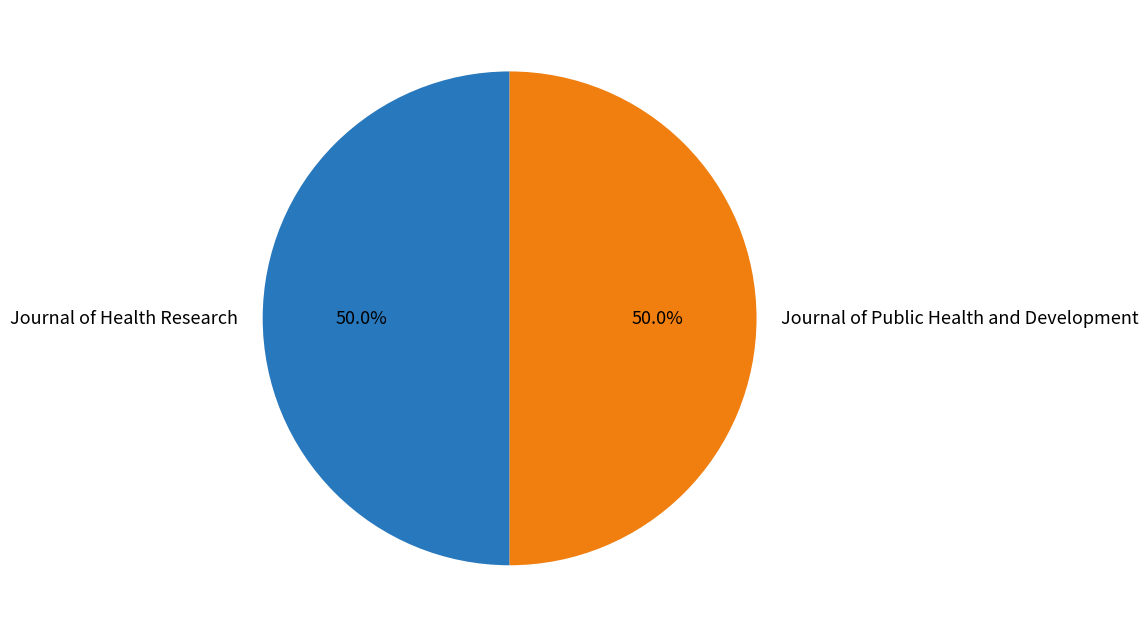

What is the ratio of the value at Journal of Health Research to the value at Journal of Public Health and Development?

1.0